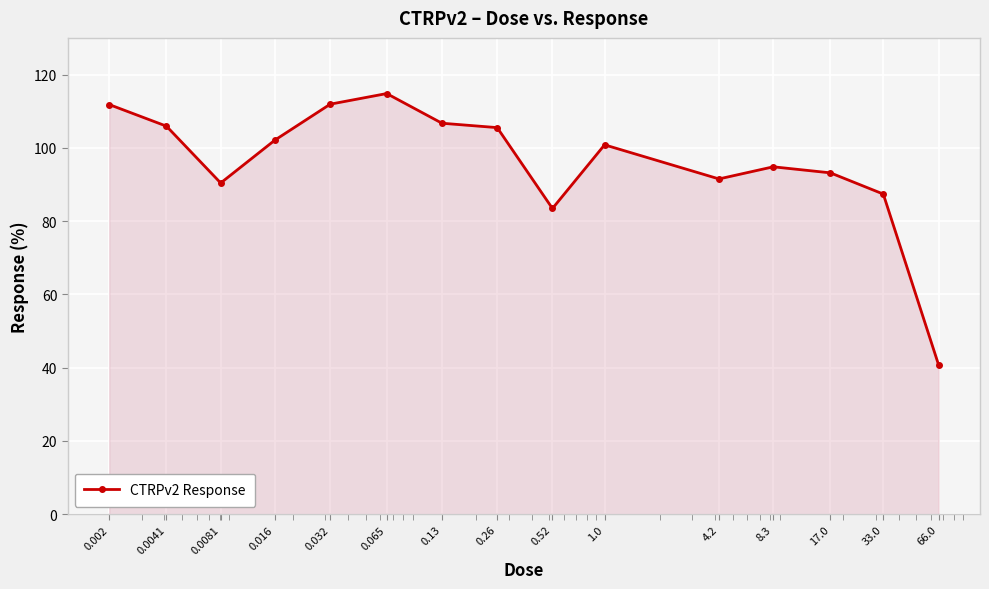

How many categories are shown in the chart?

15